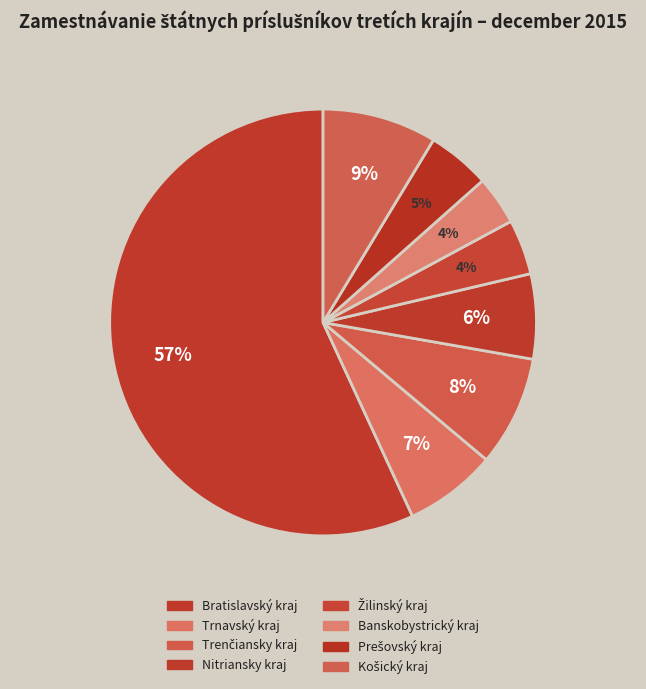

Is it true that Nitriansky kraj is 1% of the pie?

False